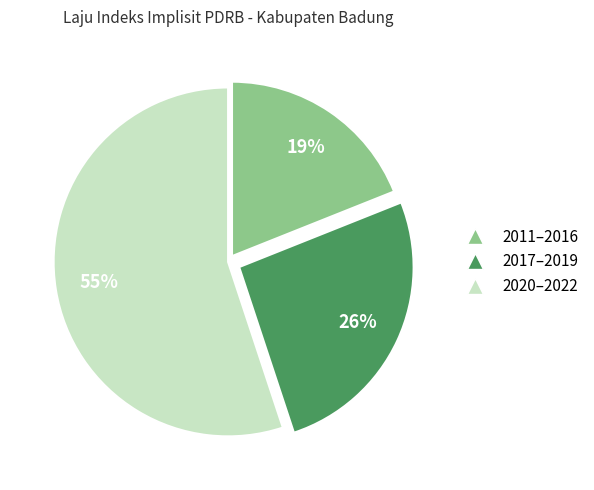

How many segments does this pie chart have?

3